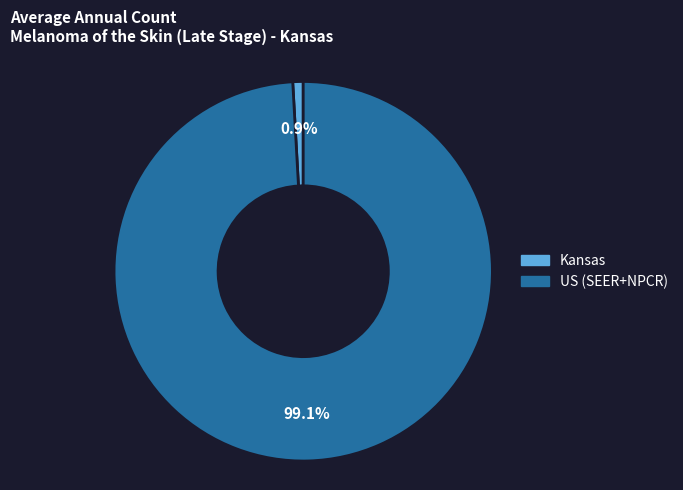

Which category has the smallest portion of the pie?

Kansas